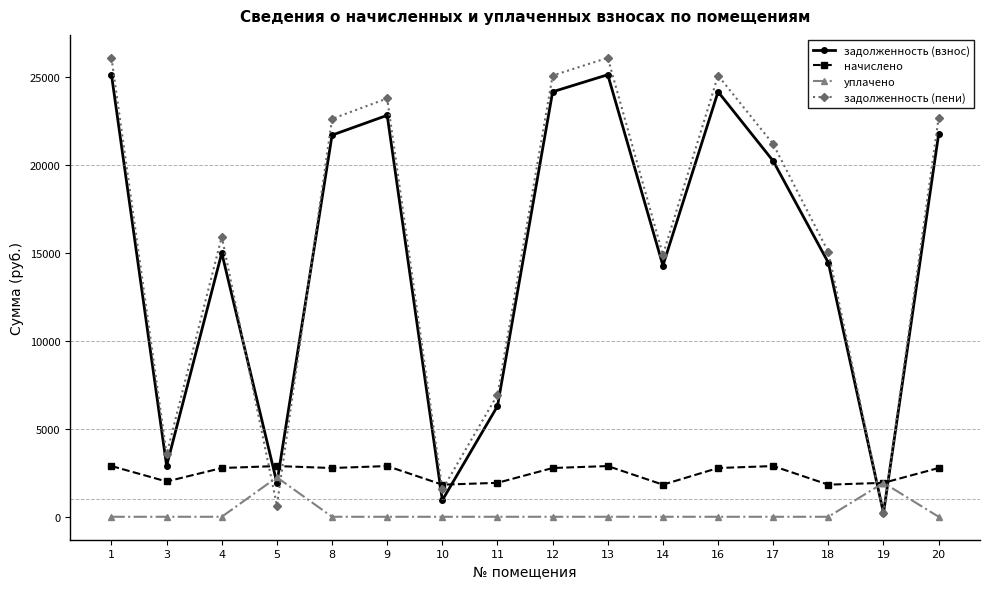

Which series has the largest total across all categories?

задолженность (пени)